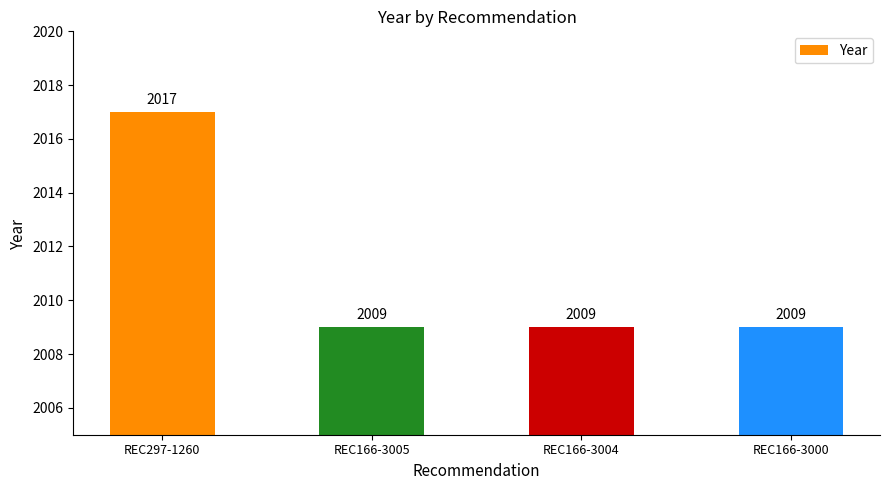

What is the smallest value displayed?

2009